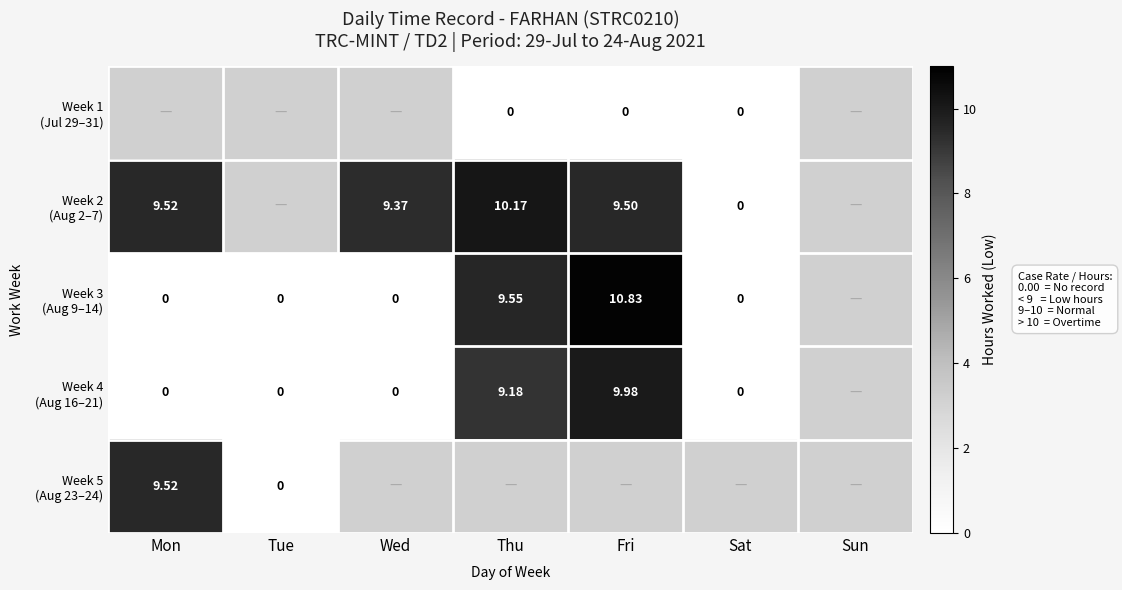

True or false: Week 2 (Aug 2–7) has a value of 10.2 at Thu.

True